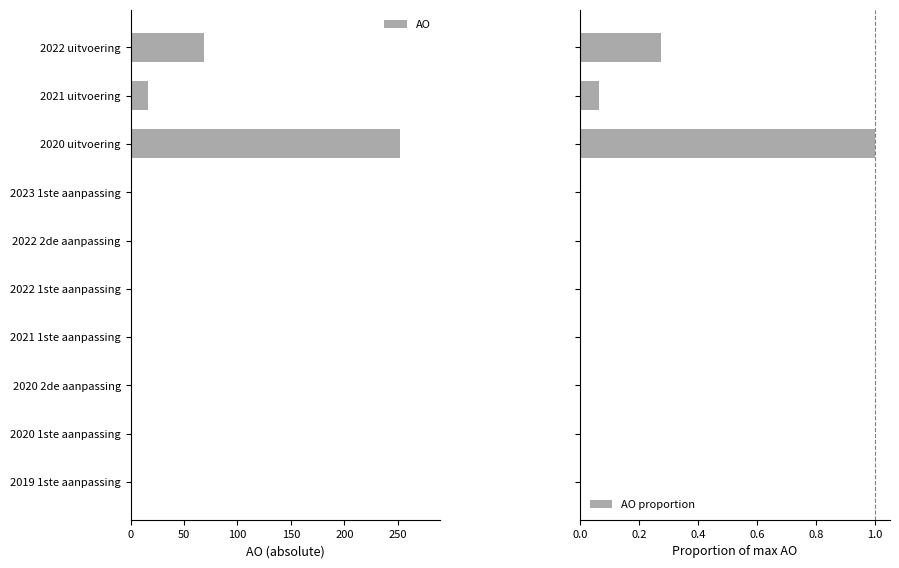

Which series has the largest total across all categories?

AO